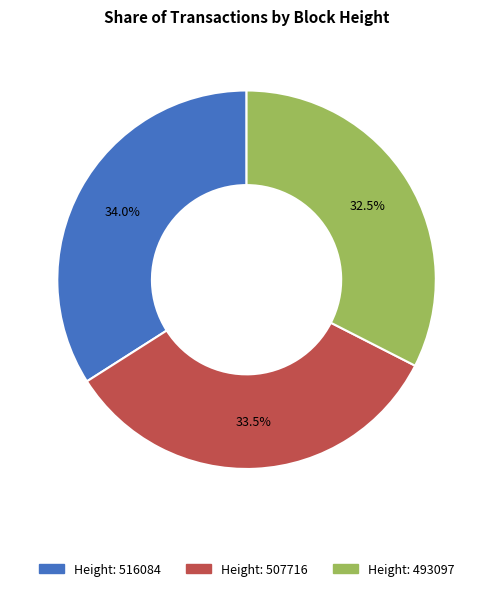

Is there a majority slice in this chart?

No